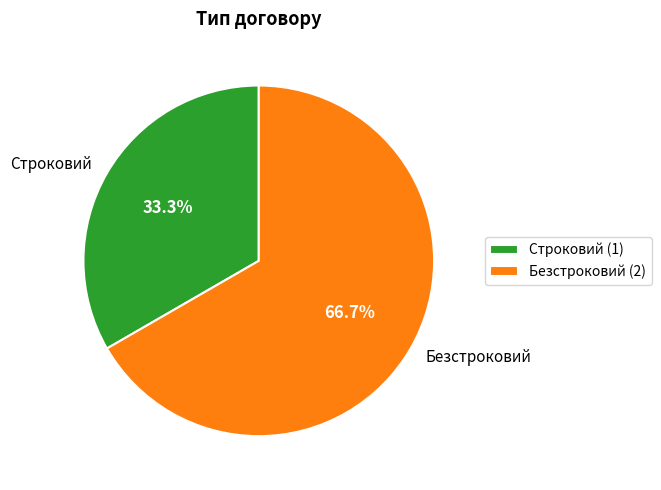

Approximately how many times larger is the value at Строковий compared to Безстроковий?

0.5